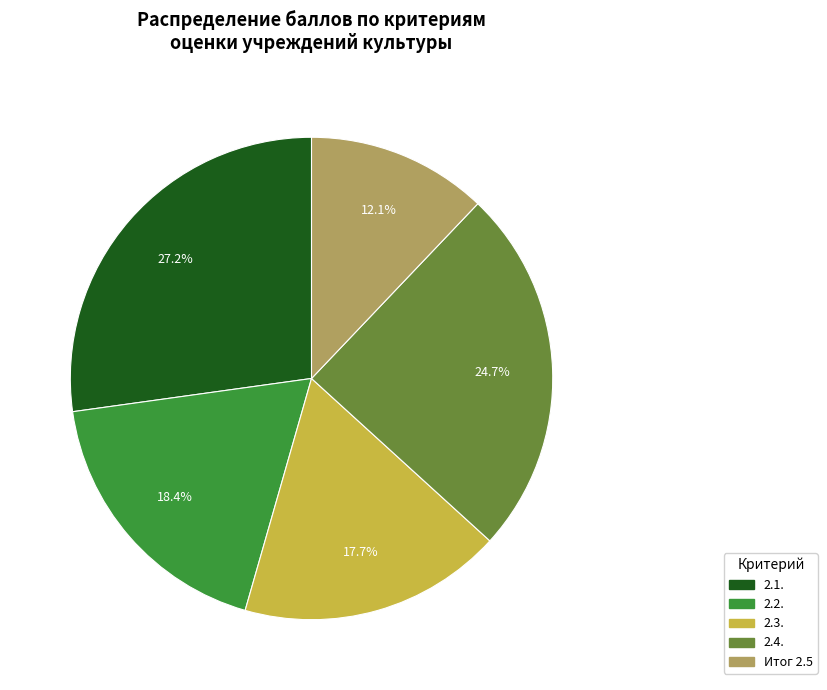

How many segments does this pie chart have?

5